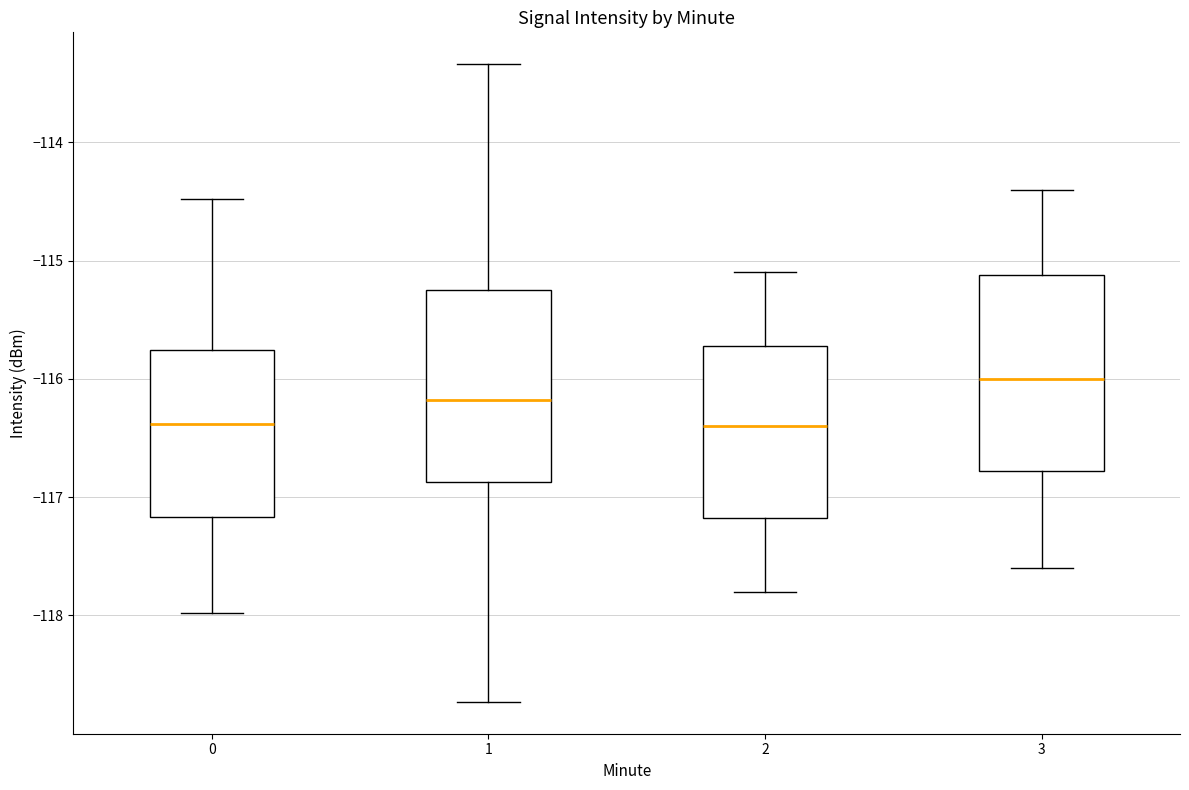

Reading left to right, read every box against the y-axis: the position of its median line, the range the box covers, and the ends of its whiskers. The values are not printed on the chart, so give them approximately, as read against the axis.

0: median -116.4, box -117.2 to -115.8, whiskers -118.0 to -114.5
1: median -116.2, box -116.9 to -115.2, whiskers -118.7 to -113.3
2: median -116.4, box -117.2 to -115.7, whiskers -117.8 to -115.1
3: median -116.0, box -116.8 to -115.1, whiskers -117.6 to -114.4